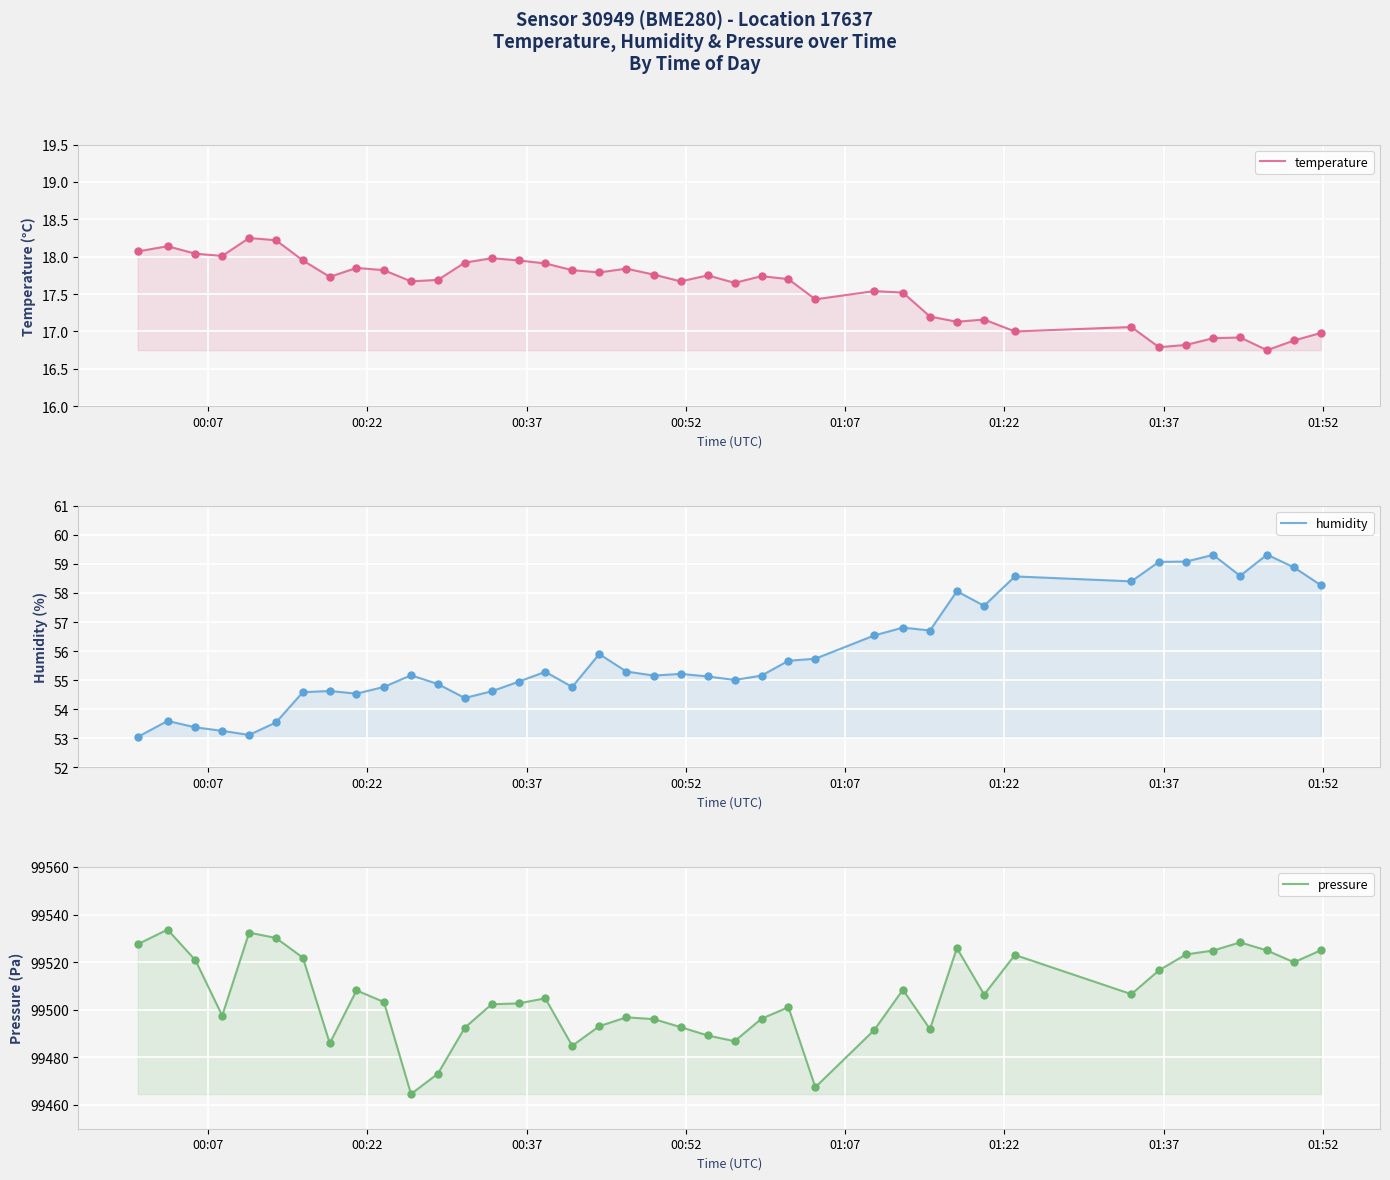

At how many categories does at least one series exceed 73476?

40